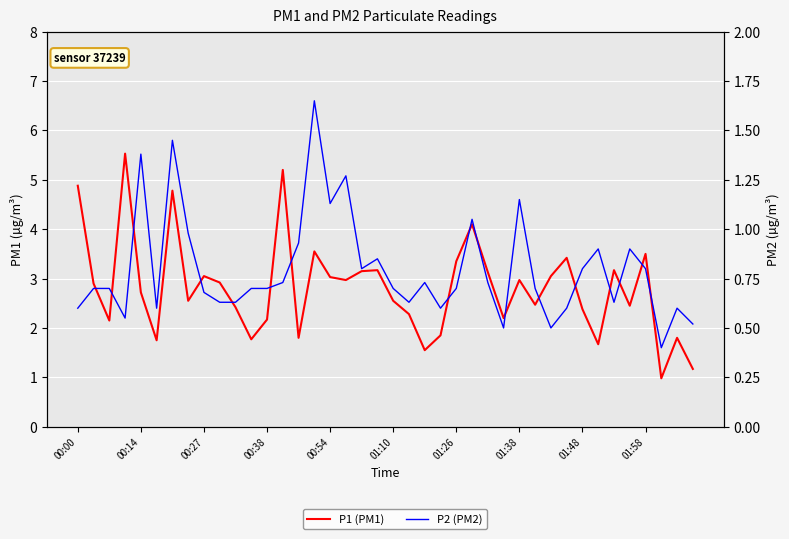

Rank the series by their average value, from highest to lowest.

P1 (PM1), P2 (PM2)